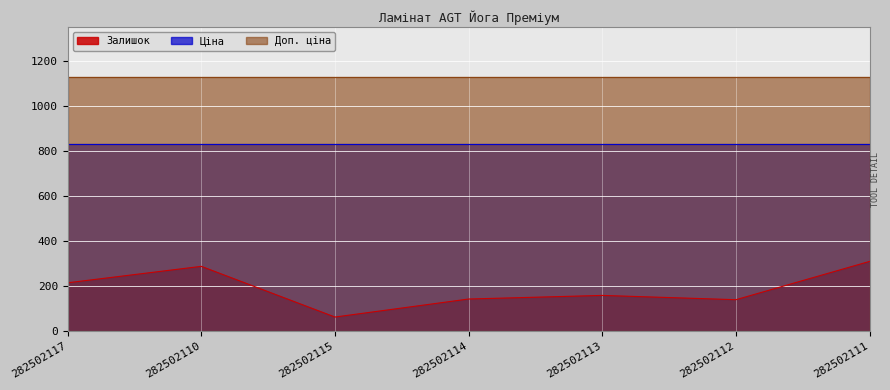

Reading left to right, extract all data points from this chart.

Залишок: 282502117=215.0	282502110=288.0	282502115=63.0	282502114=143.0	282502113=159.0	282502112=140.0	282502111=310.0
Ціна: 282502117=832.4	282502110=832.4	282502115=832.4	282502114=832.4	282502113=832.4	282502112=832.4	282502111=832.4
Доп. ціна: 282502117=1128.0	282502110=1128.0	282502115=1128.0	282502114=1128.0	282502113=1128.0	282502112=1128.0	282502111=1128.0